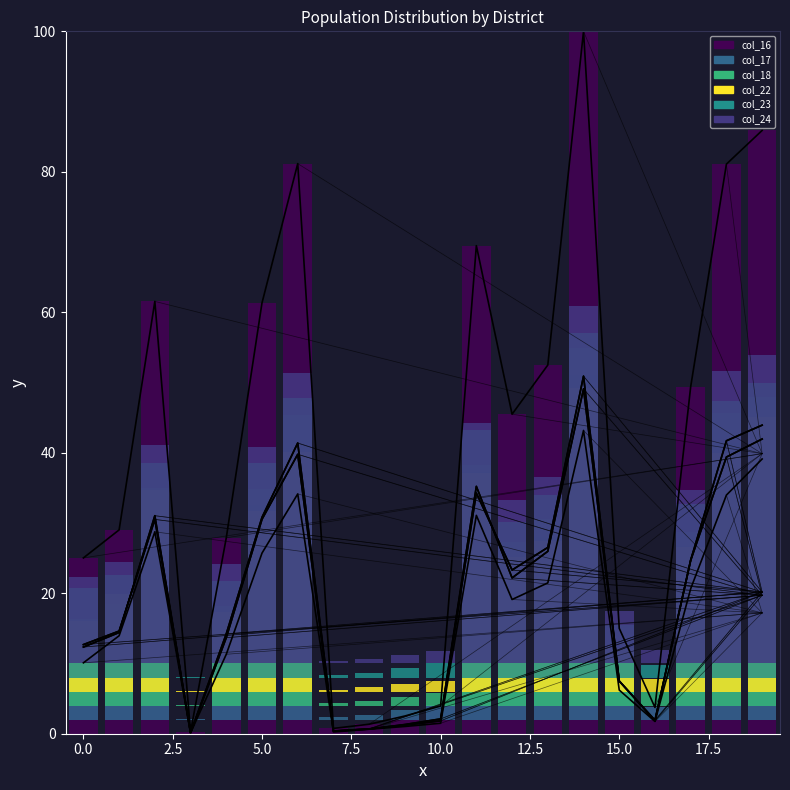

What is the value of the col_23 bar at the 16th from the left?

7.5